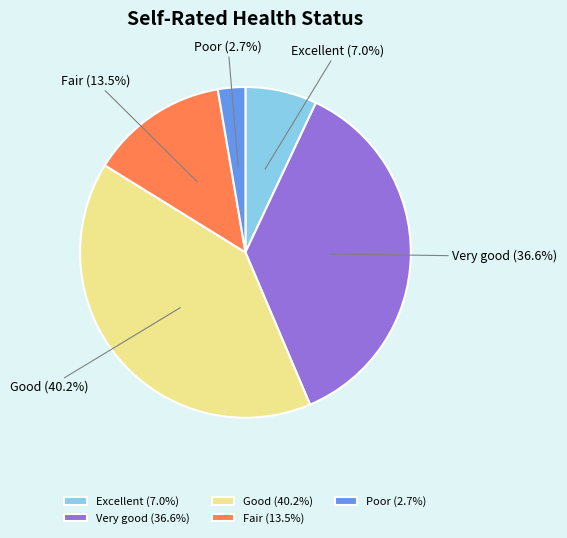

Combined, what portion of the pie is Fair and Very good?

50.1%